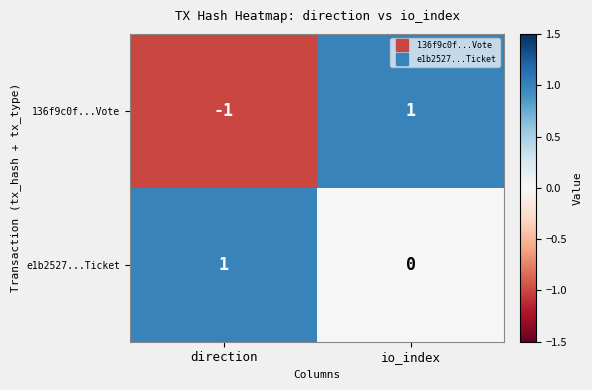

Count the number of categories in the chart.

2